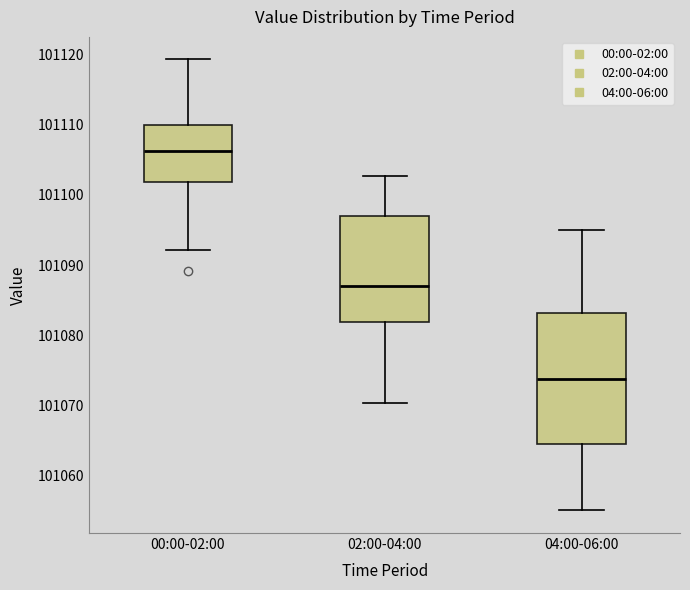

Reading left to right, transcribe this box plot: for each box, give where its median line is, the range the box spans, and where its two whiskers end, as read against the y-axis. The values are not printed on the chart, so give them approximately, as read against the axis.

00:00-02:00: median 101106, box 101102 to 101110, whiskers 101092 to 101119
02:00-04:00: median 101087, box 101082 to 101097, whiskers 101070 to 101103
04:00-06:00: median 101074, box 101065 to 101083, whiskers 101055 to 101095